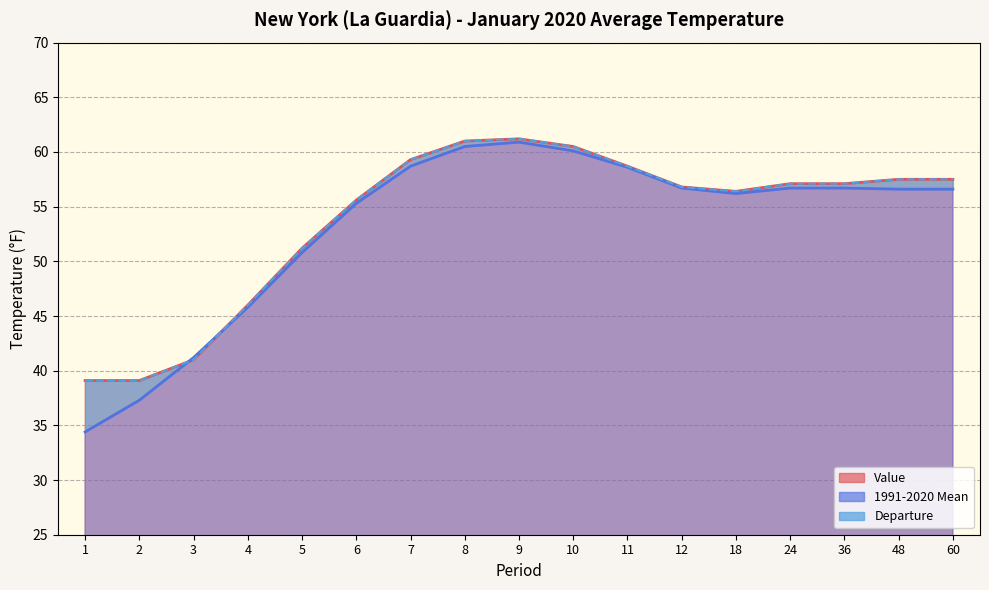

What is the sum of all 1991-2020 Mean values?

903.1